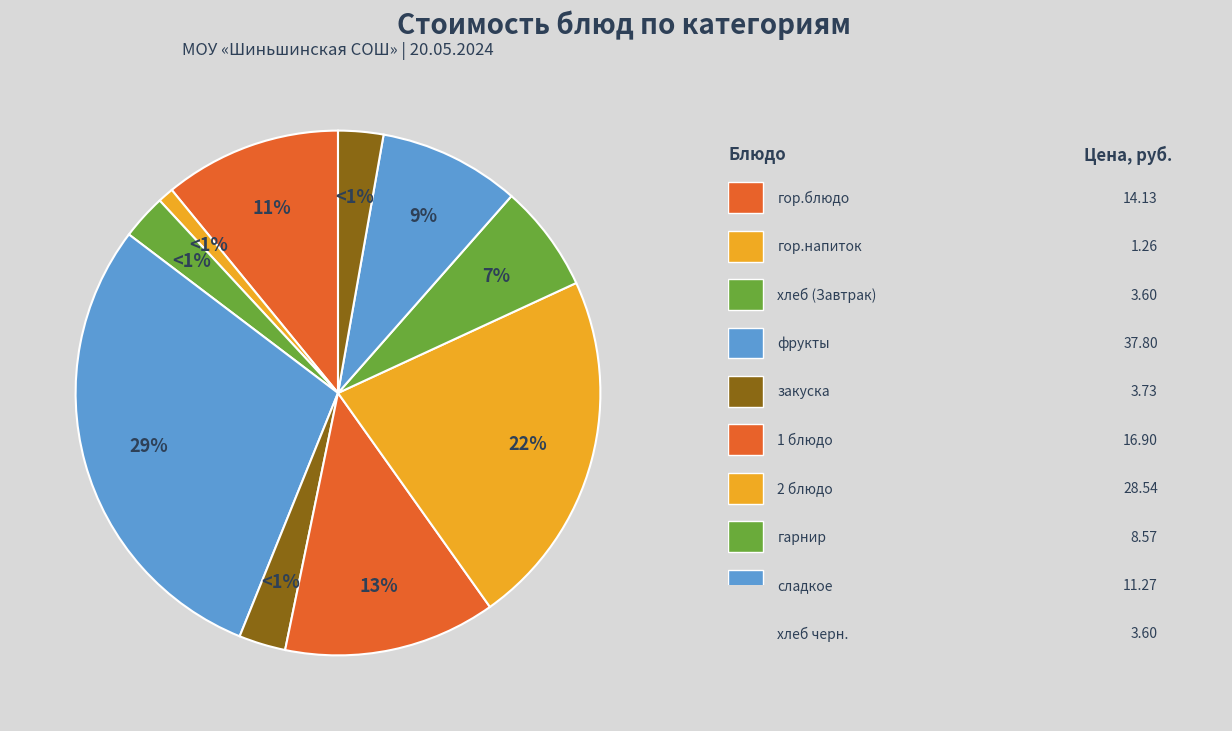

To the nearest percent, what is the combined percentage of хлеб (Завтрак) and сладкое?

11%